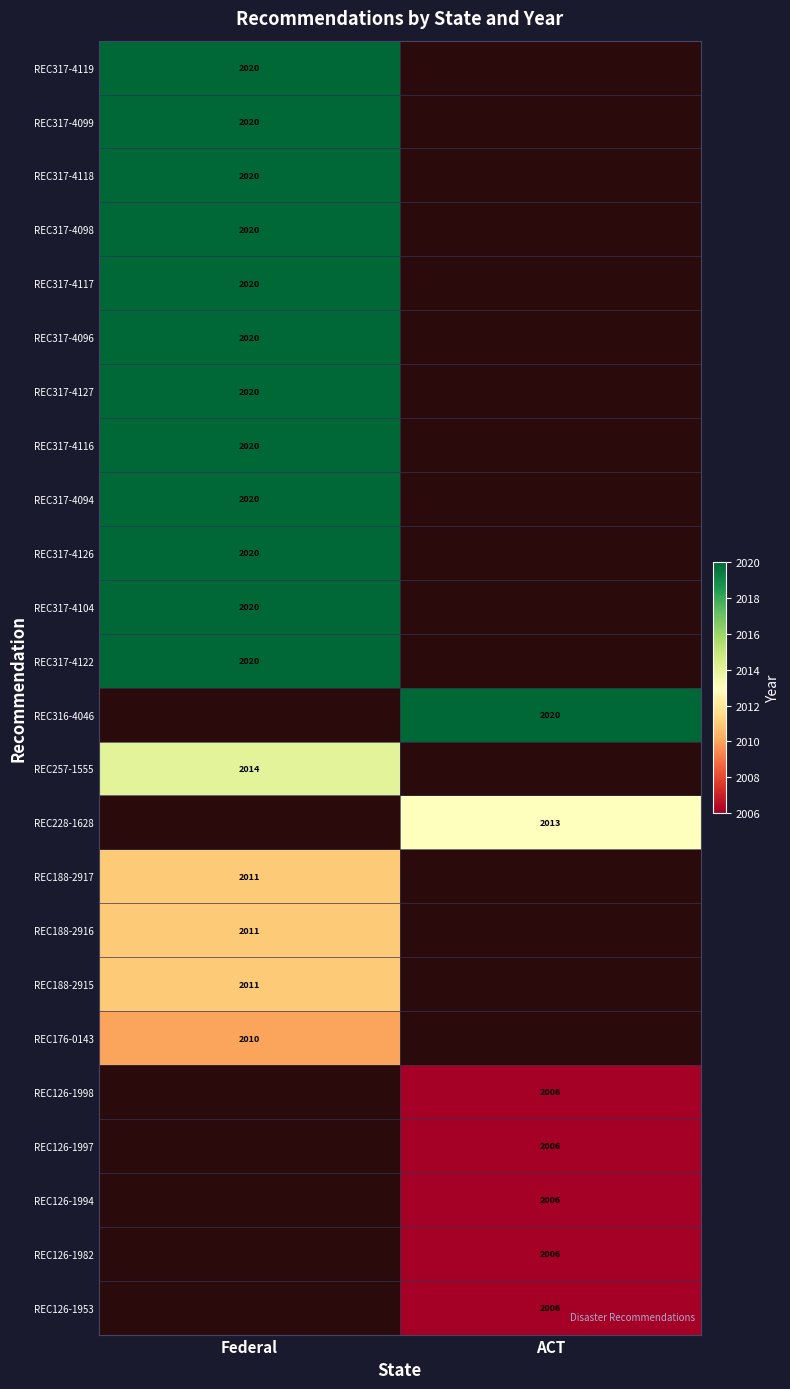

True or false: REC317-4126 has a value of 980 at Federal.

False